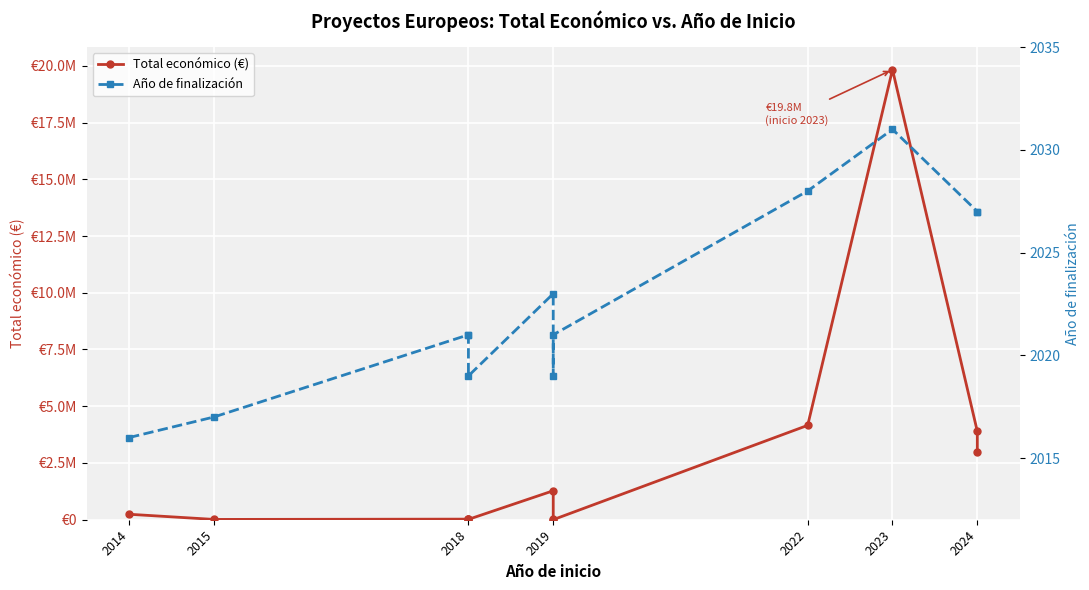

List the series in order of their overall mean, highest first.

Total económico (€), Año de finalización